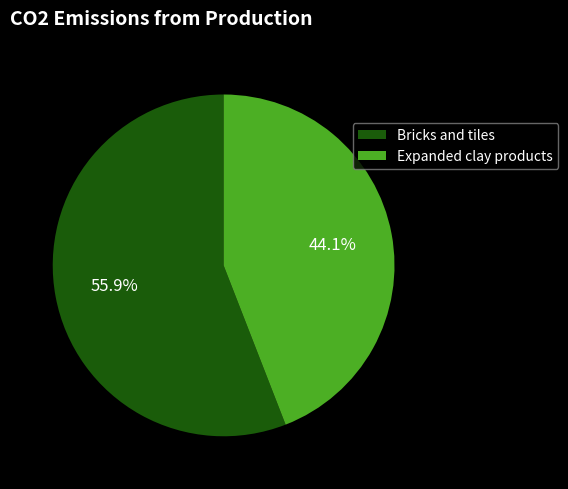

What percentage is NOT represented by Expanded clay products?

55.9%